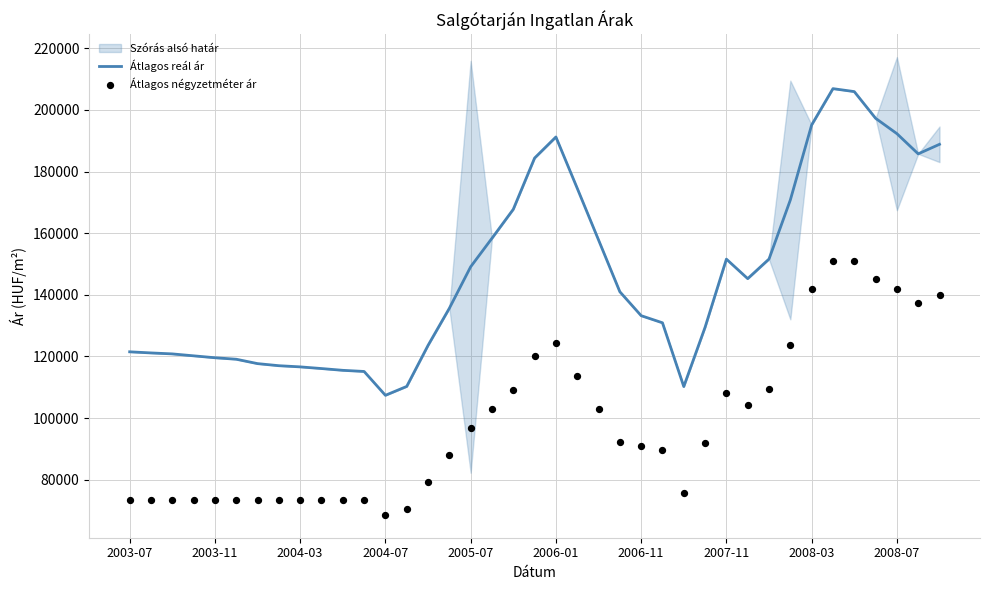

The value of Átlagos reál ár at 2006-01 is 191224. True or false?

True